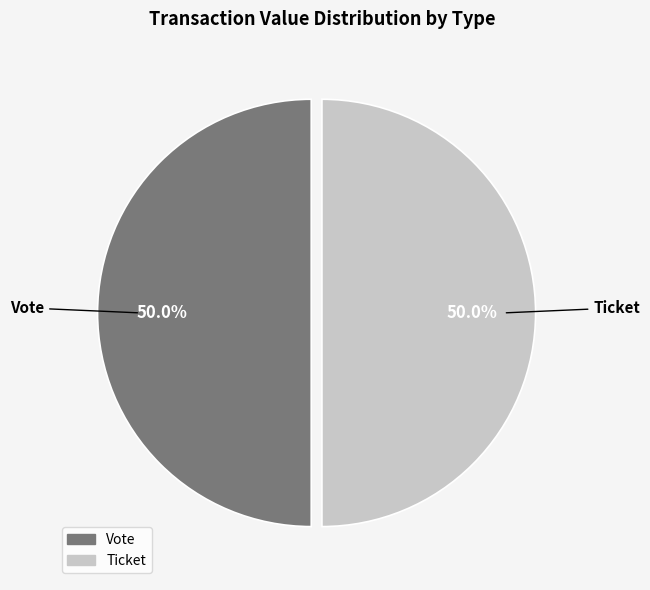

Is the sum of Vote and Ticket greater than half?

Yes